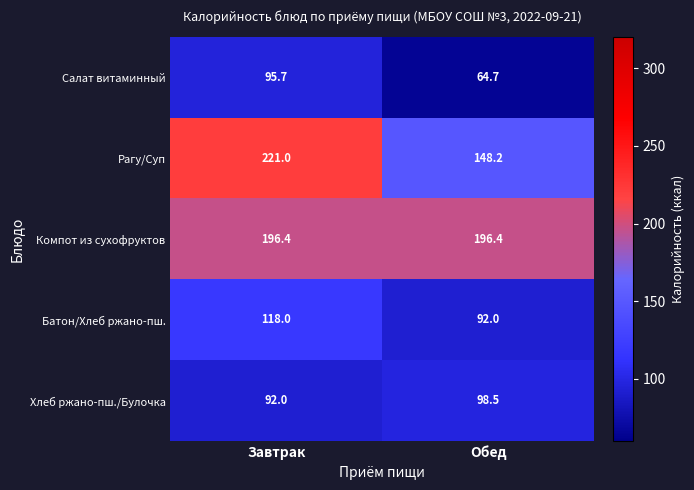

How many series are shown in this chart?

5